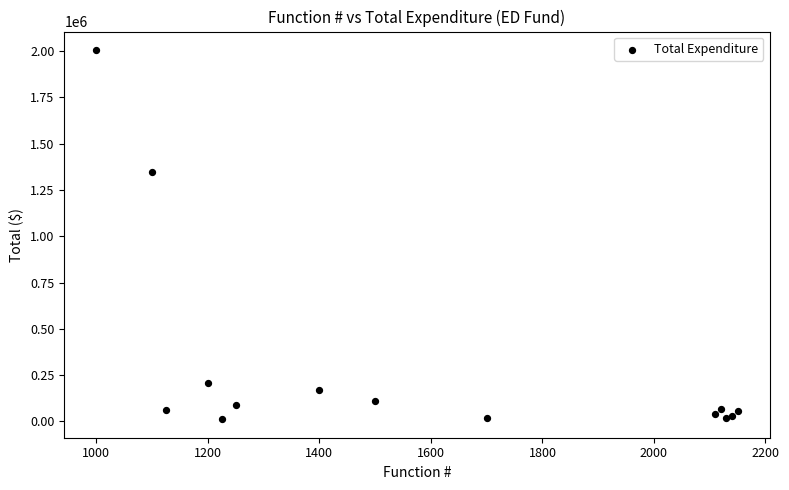

What Y value in the scatter plot is closest to 1008790?

1347143